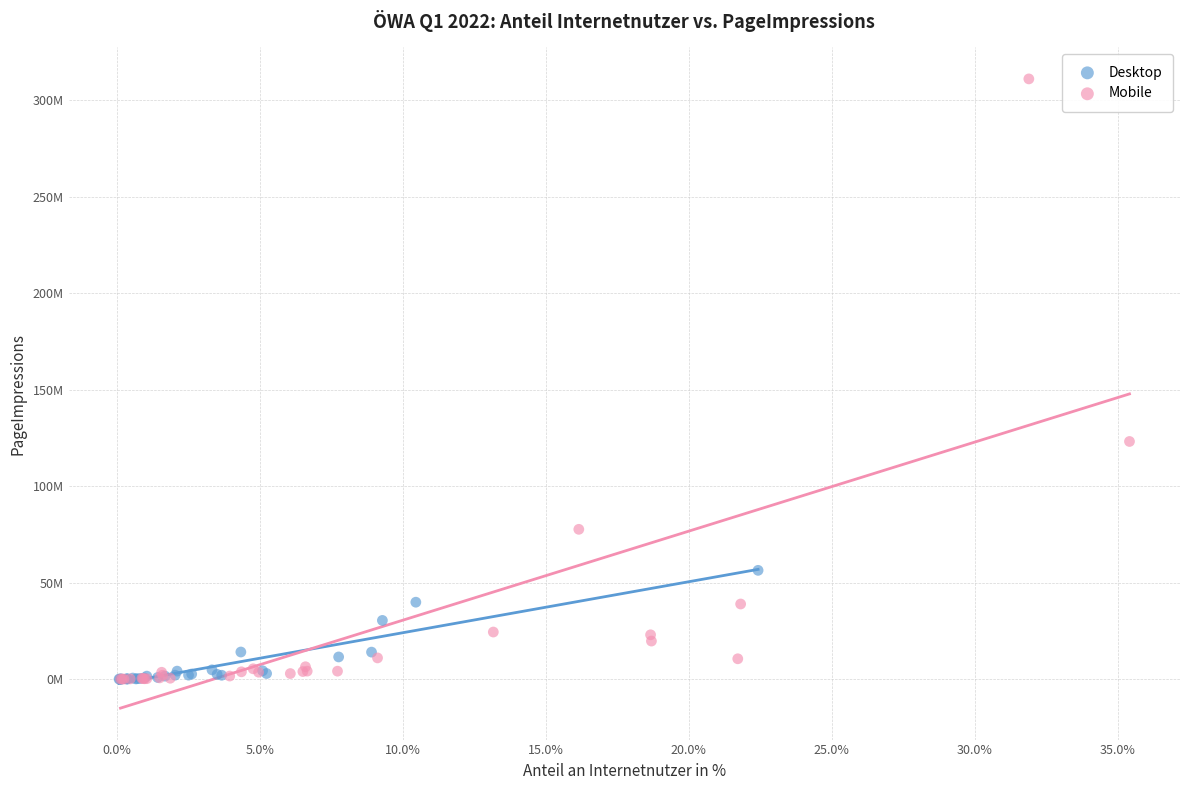

What are all the series names shown in the legend?

Desktop, Mobile